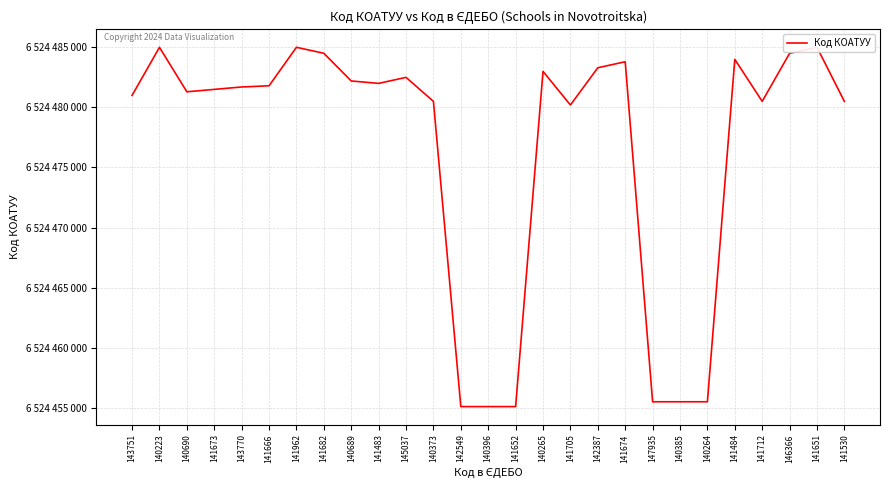

Does the chart display data point markers on the line(s)?

No